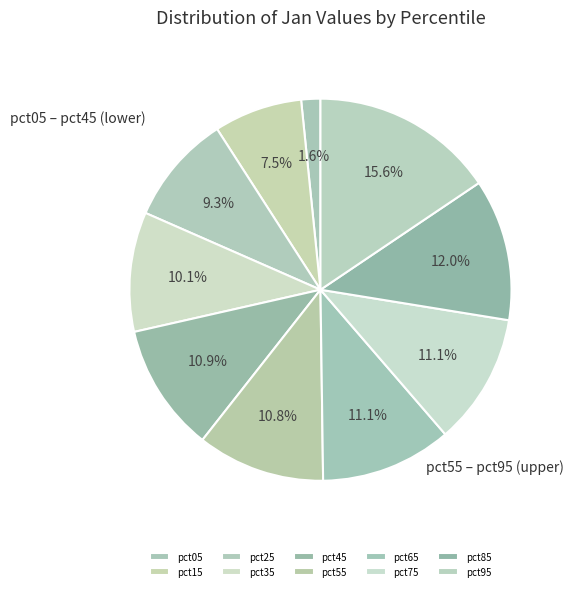

What percentage is the pct95 slice, to the nearest percent?

16%